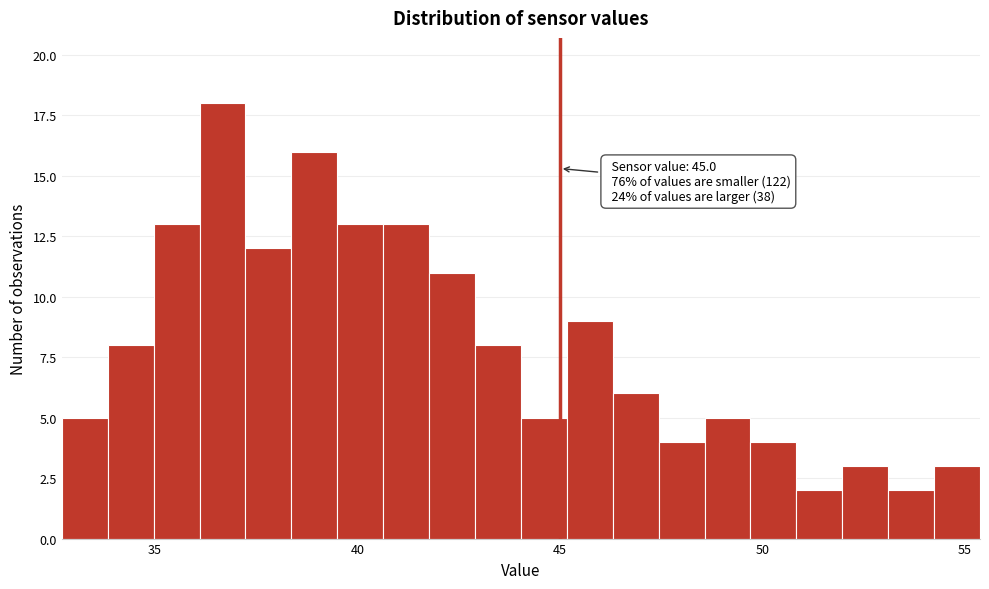

Read against the x-axis, roughly where is the centre of the tallest bar?

36.5